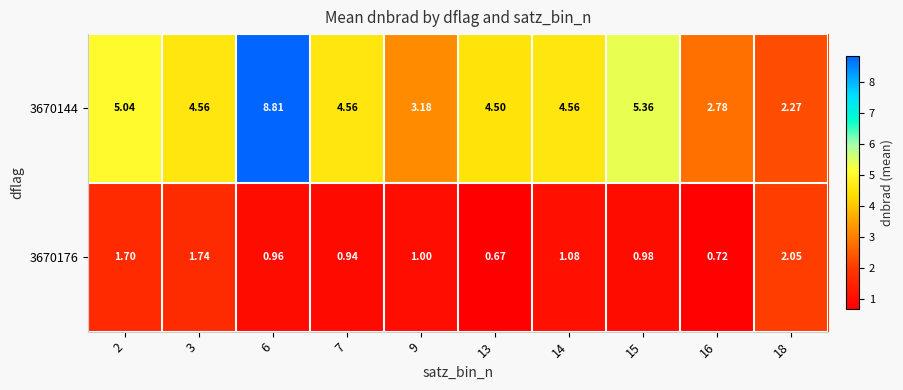

List the series in order of their peak value, lowest first.

3670176, 3670144